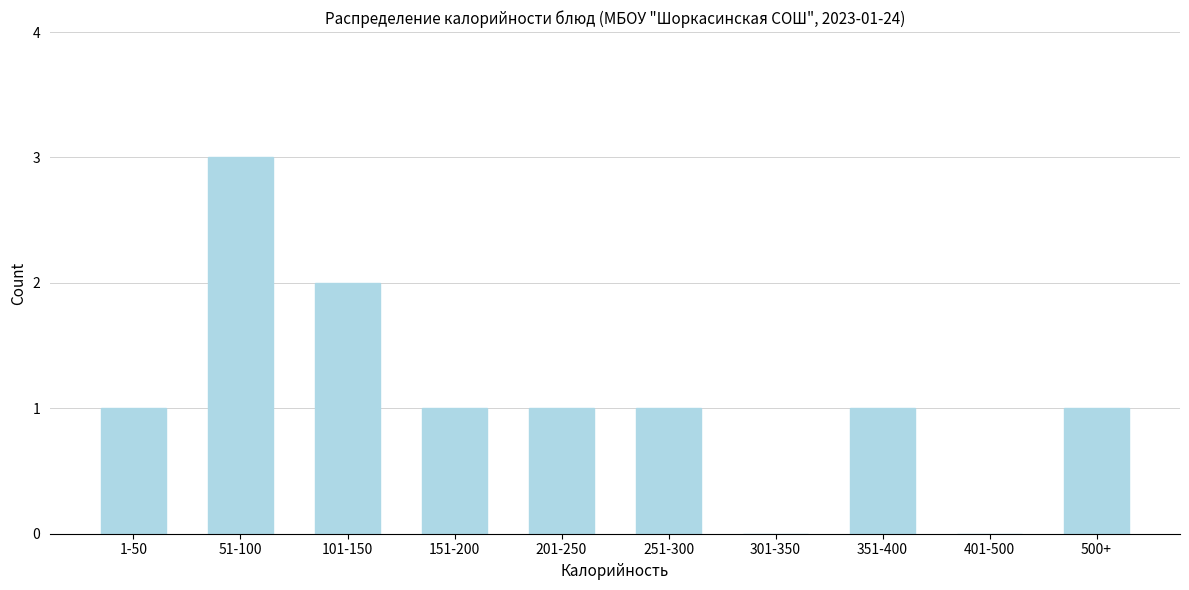

Reading right to left, transcribe all the data shown in this chart.

500+=1	401-500=0	351-400=1	301-350=0	251-300=1	201-250=1	151-200=1	101-150=2	51-100=3	1-50=1